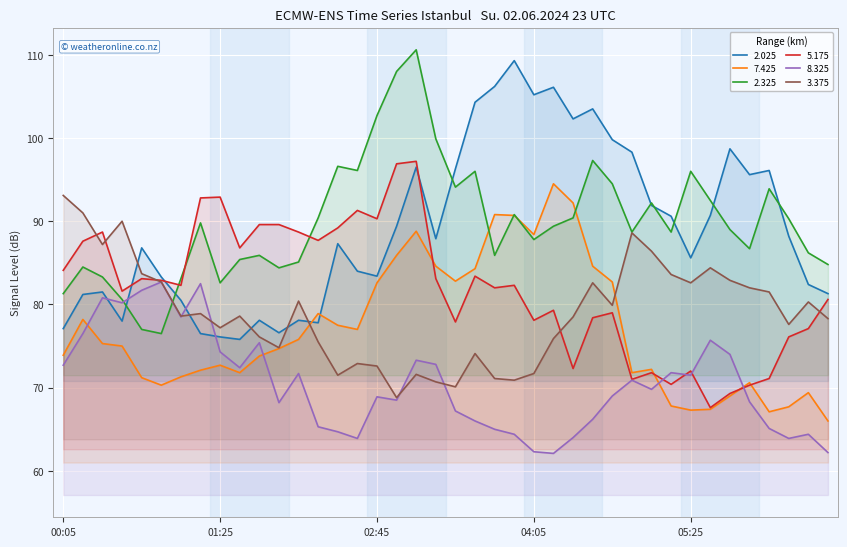

Which series ends up on top after the final intersection of 8.325 and 2.025?

2.025